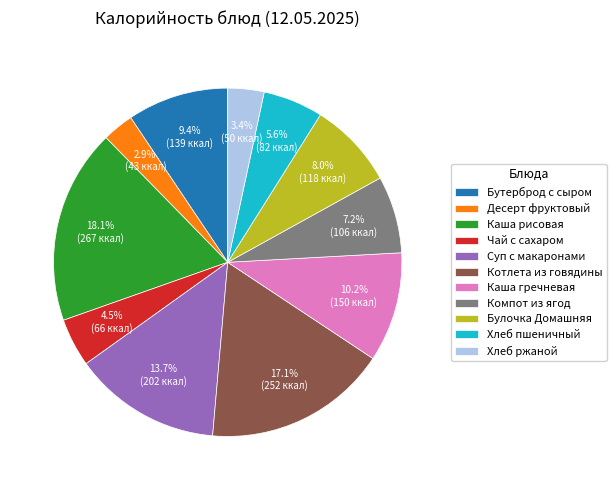

Is there any slice that represents more than half of the pie?

No